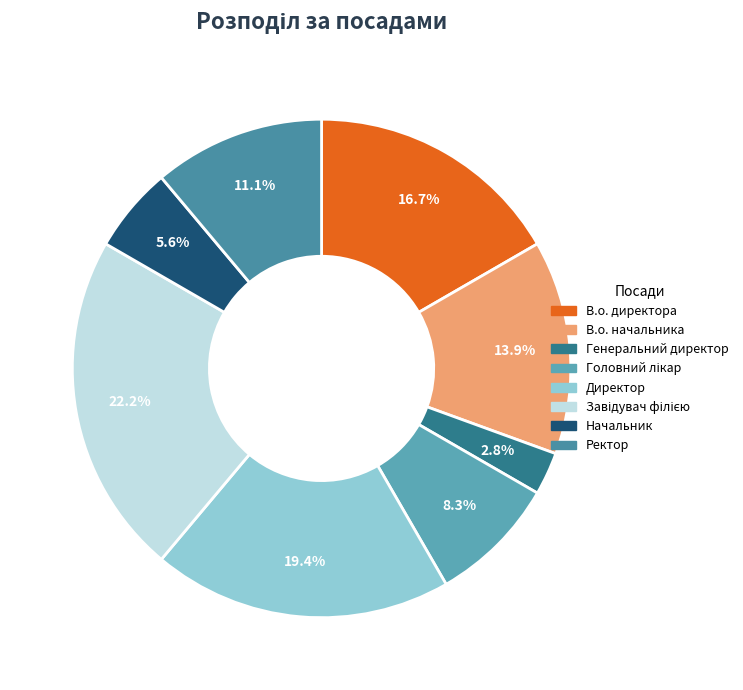

What is the total percentage of Ректор and Начальник?

16.7%